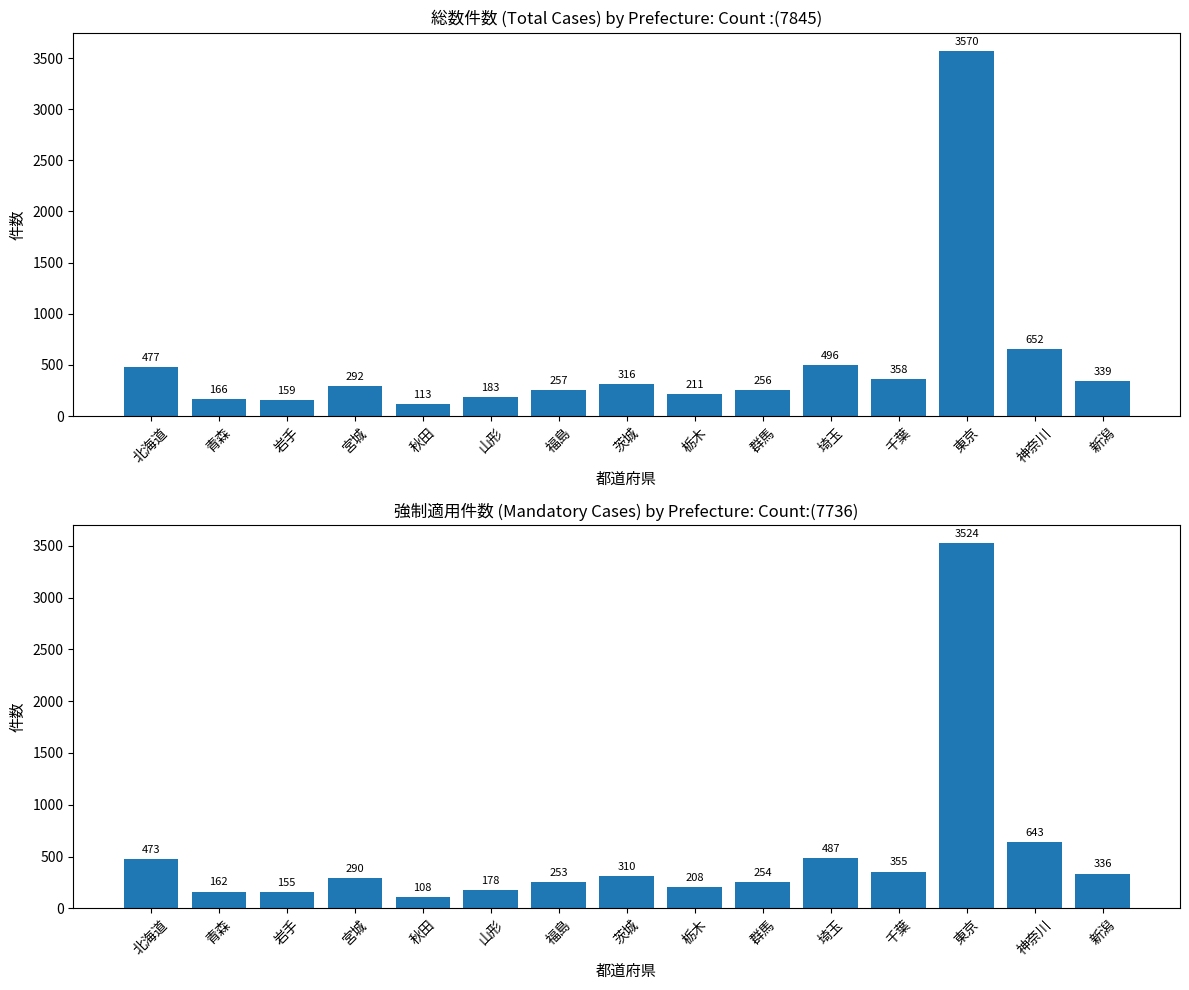

Which category has the highest value in the 総数件数 series?

東京